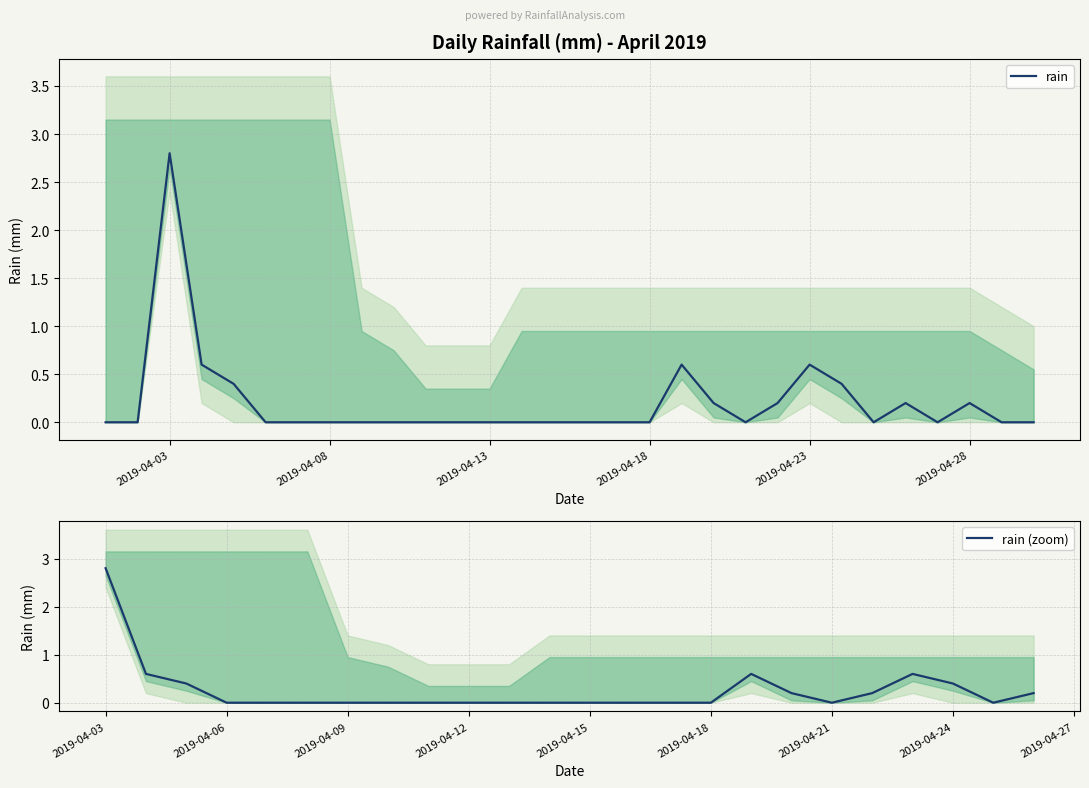

Is it true that the value at 2019-04-05 is 0.2?

False